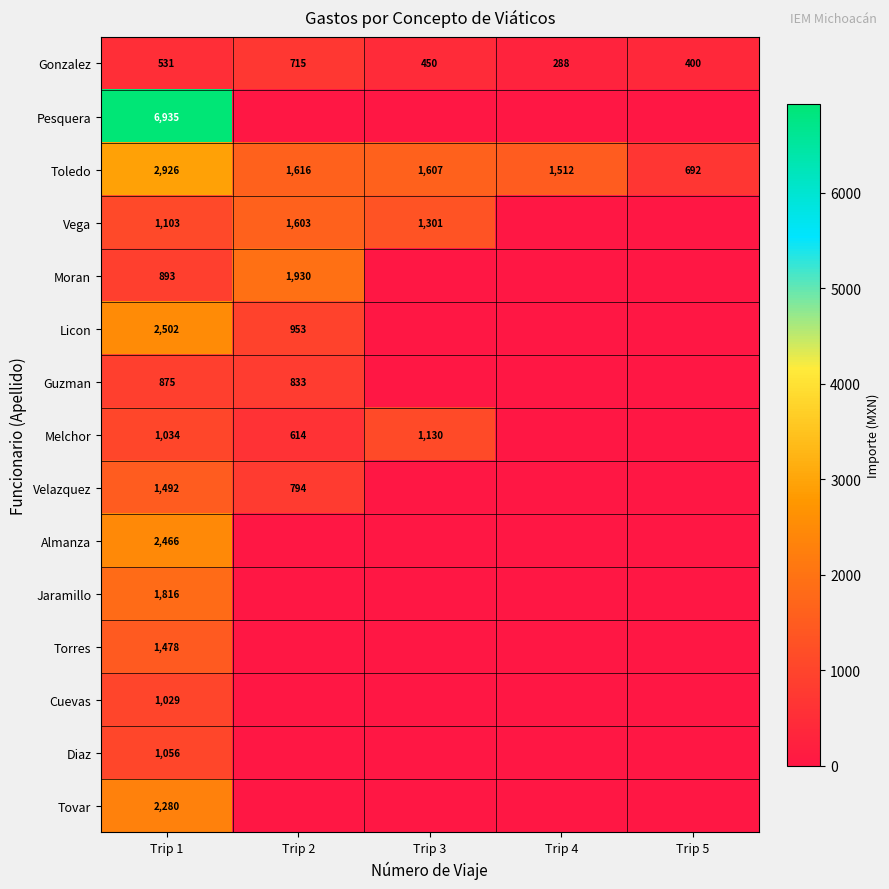

What is the sum of the Vega values at Trip 3 and Trip 1?

2404